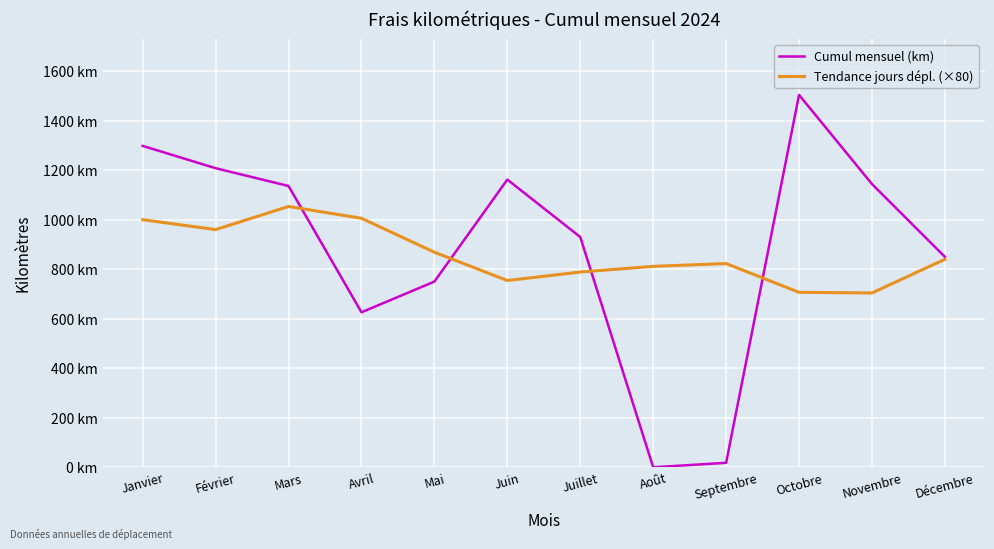

Where is Tendance jours dépl. (×80) nearest to the value 878?

Mai